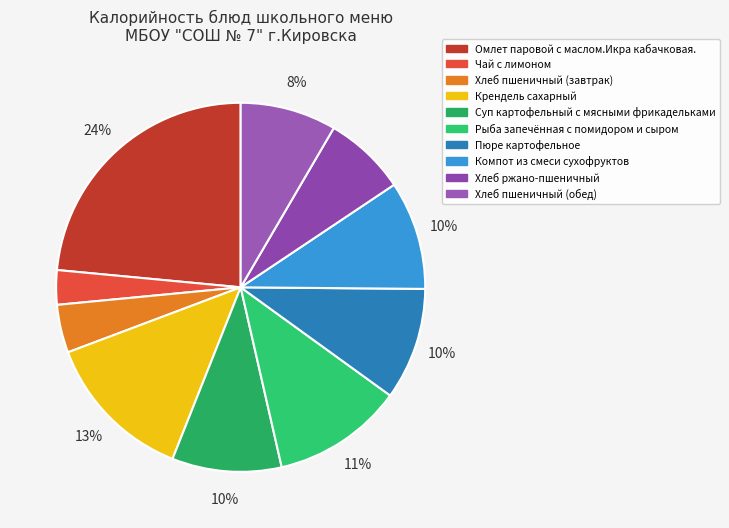

What percentage do Хлеб пшеничный (обед) and Пюре картофельное together represent?

18.3%